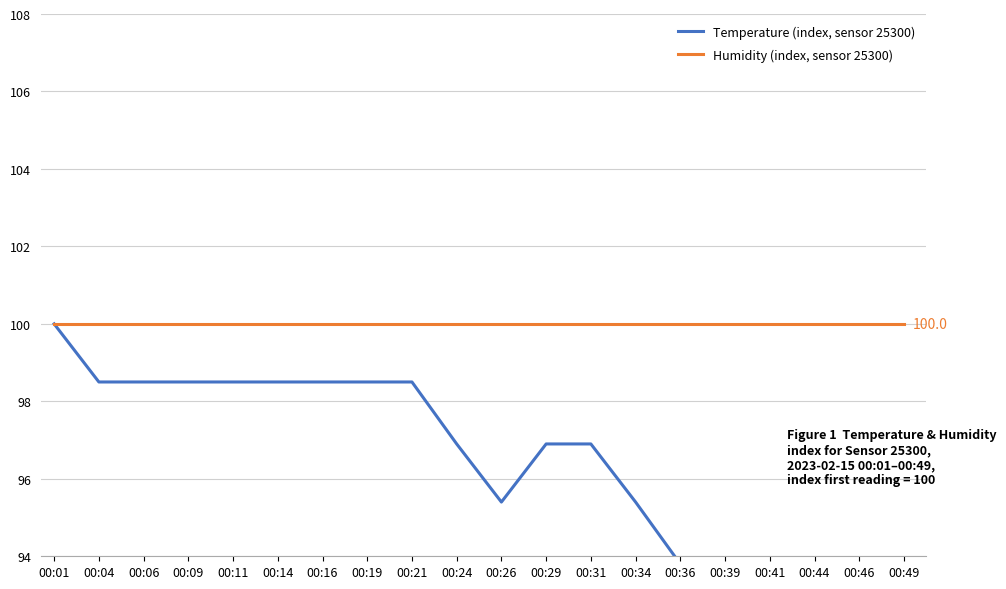

Which series has the largest range (max minus min)?

Temperature (index, sensor 25300)